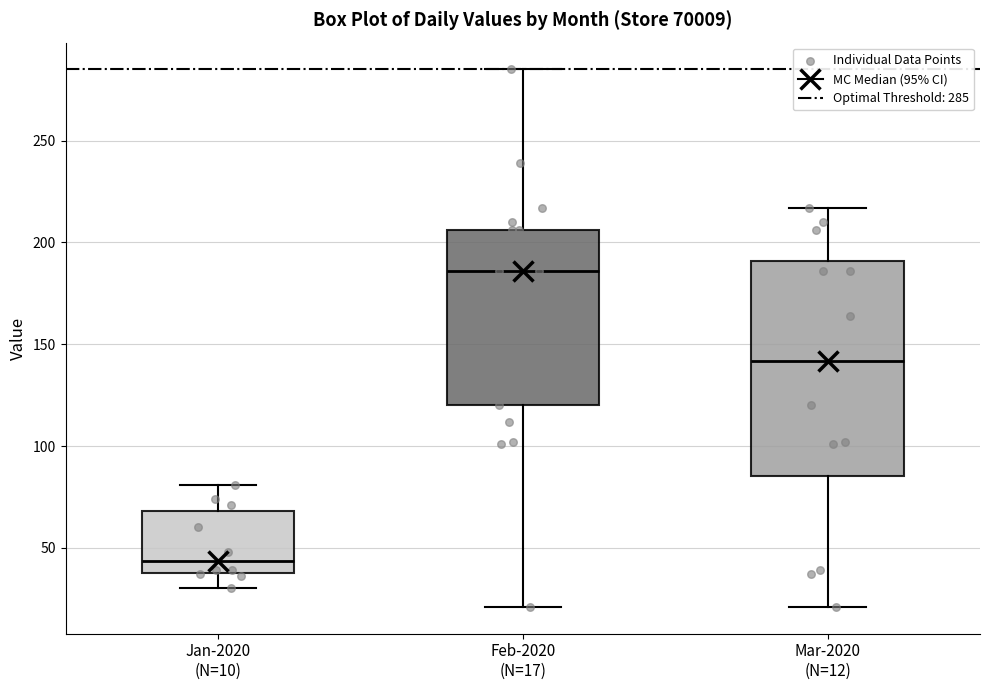

Comparing the boxes themselves (not the whiskers), which one is the tallest?

Mar-2020 (N=12)